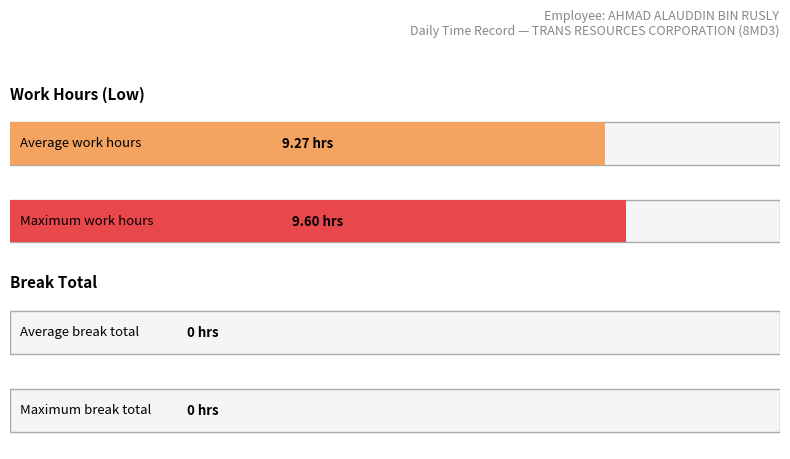

Is it true that the value at 13 is 4.3?

False